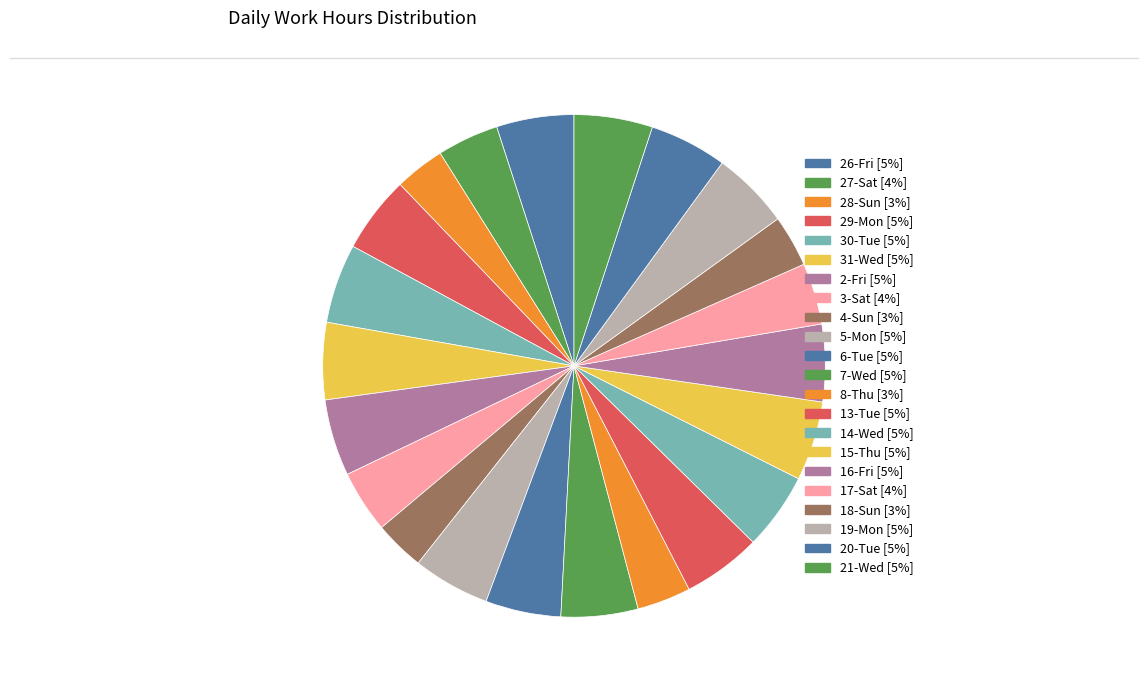

How many segments does this pie chart have?

22